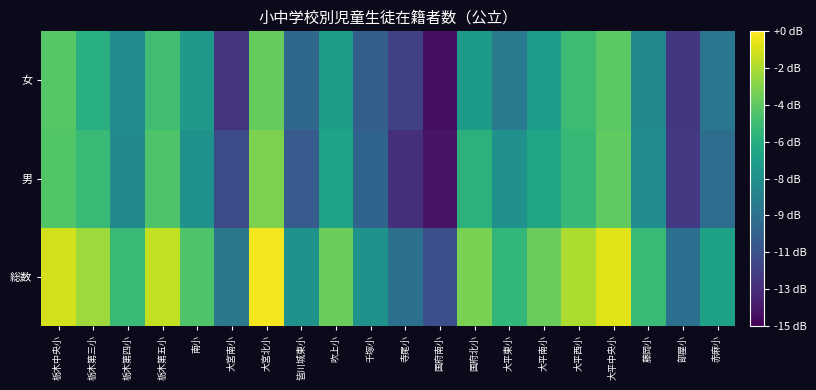

Which series has the widest spread of values?

男